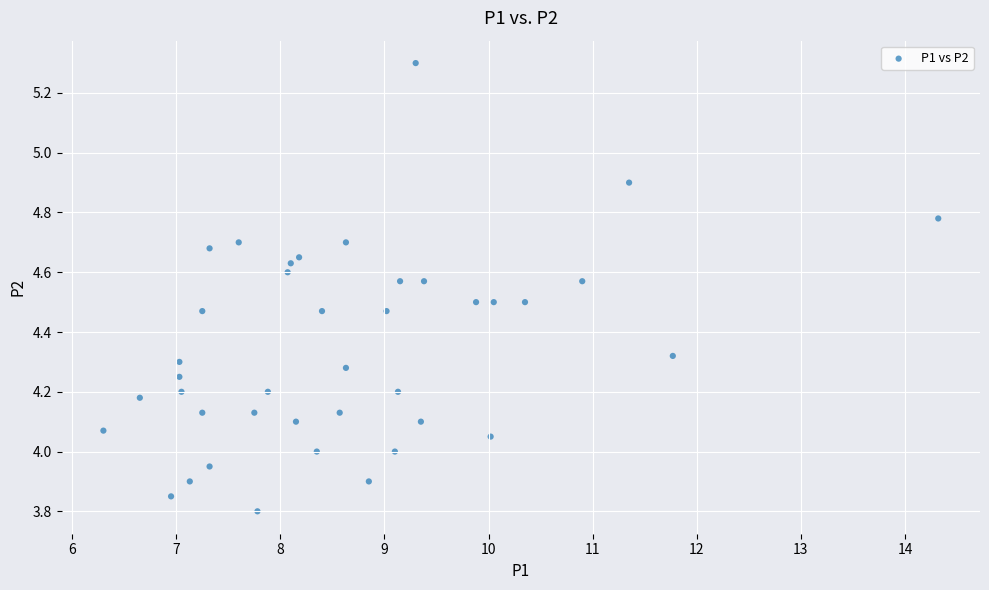

What is the range of X values (max minus min)?

8.0